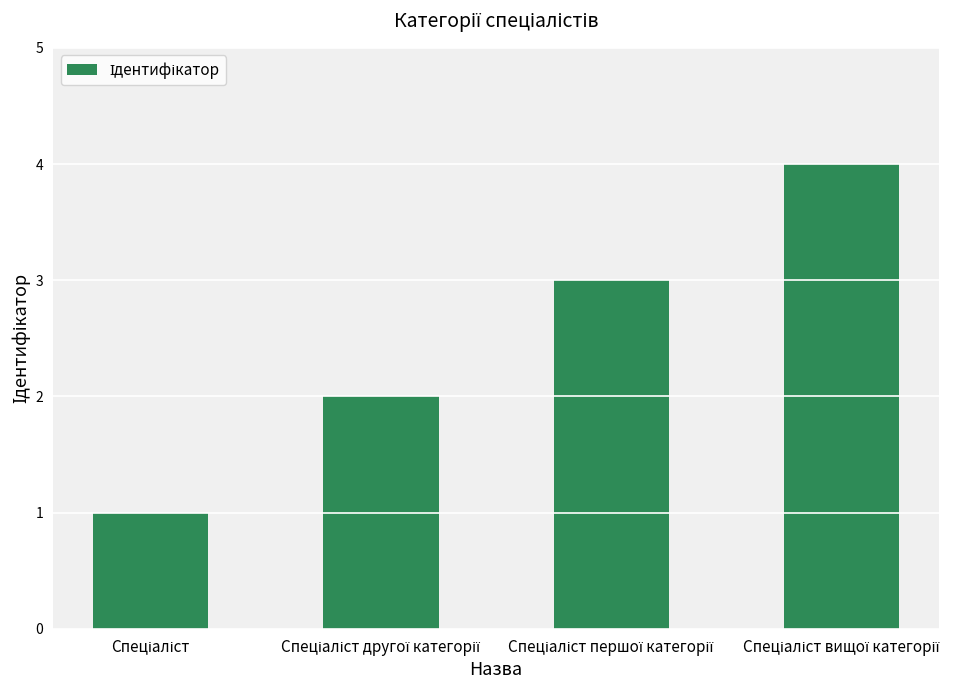

What is the maximum value shown in the chart?

4